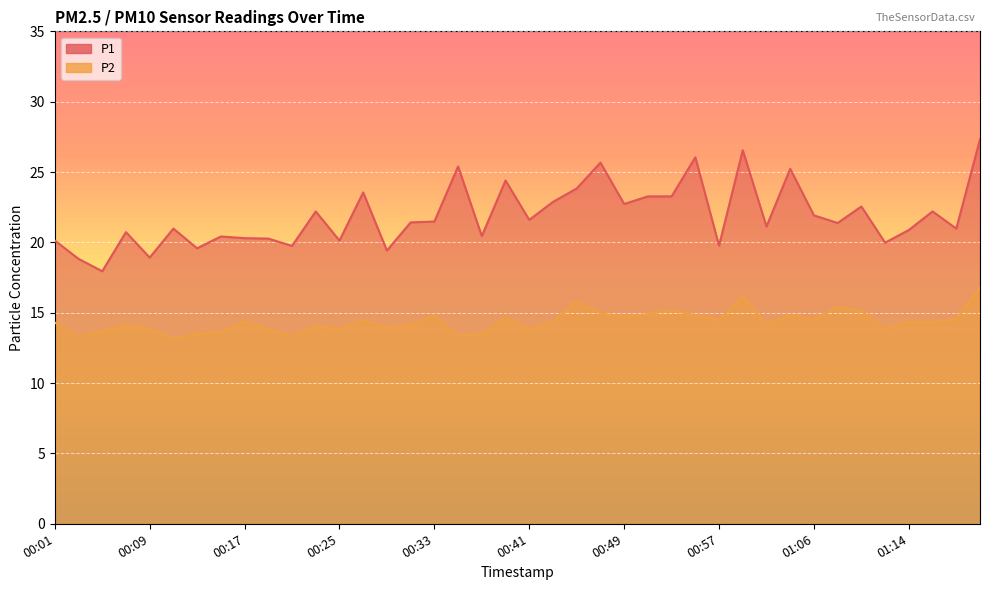

At which category does P1 reach its first local valley?

00:05